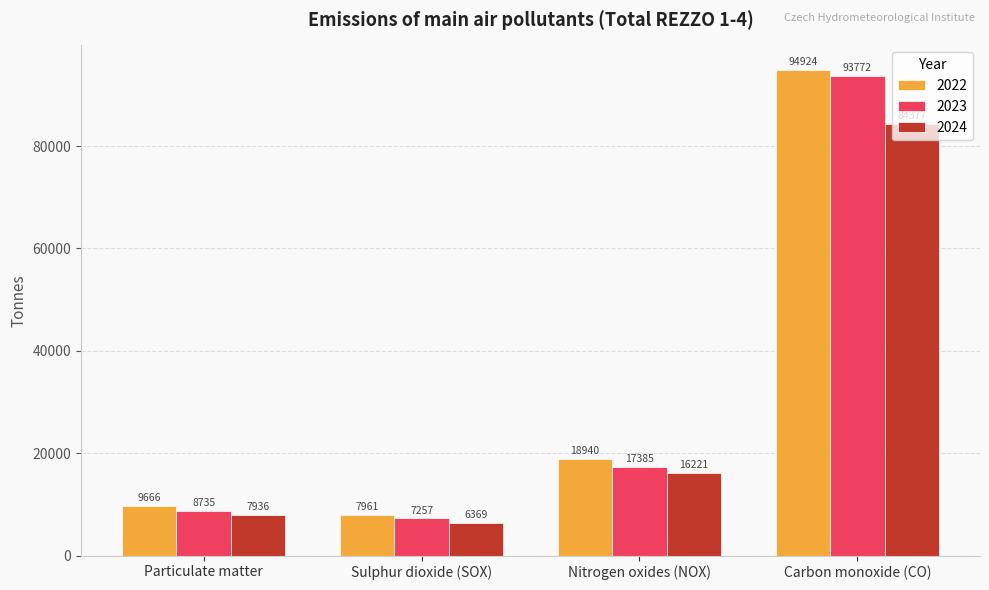

What is the average value of the 2022 series?

32872.6